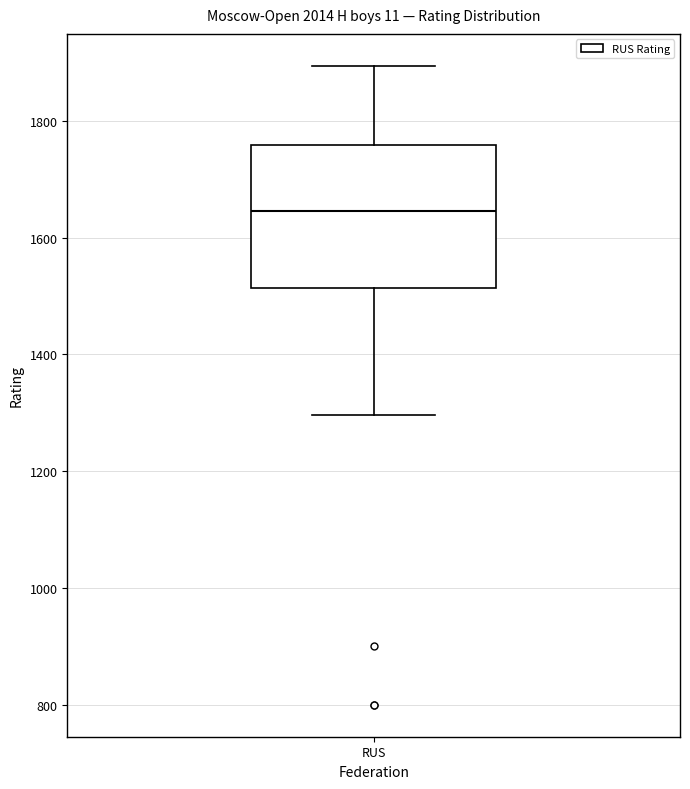

Read this box plot against the y-axis: the position of the median line, the range covered by the box, and the ends of both whiskers. The values are not printed on the chart, so give them approximately, as read against the axis.

median 1640, box 1520 to 1760, whiskers 1300 to 1900